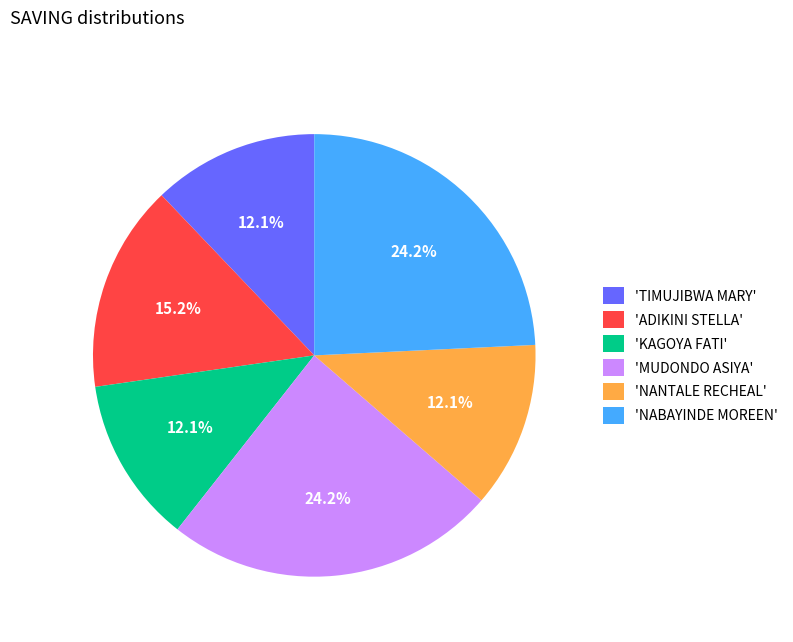

How much of the chart is everything except 'TIMUJIBWA MARY'?

87.9%